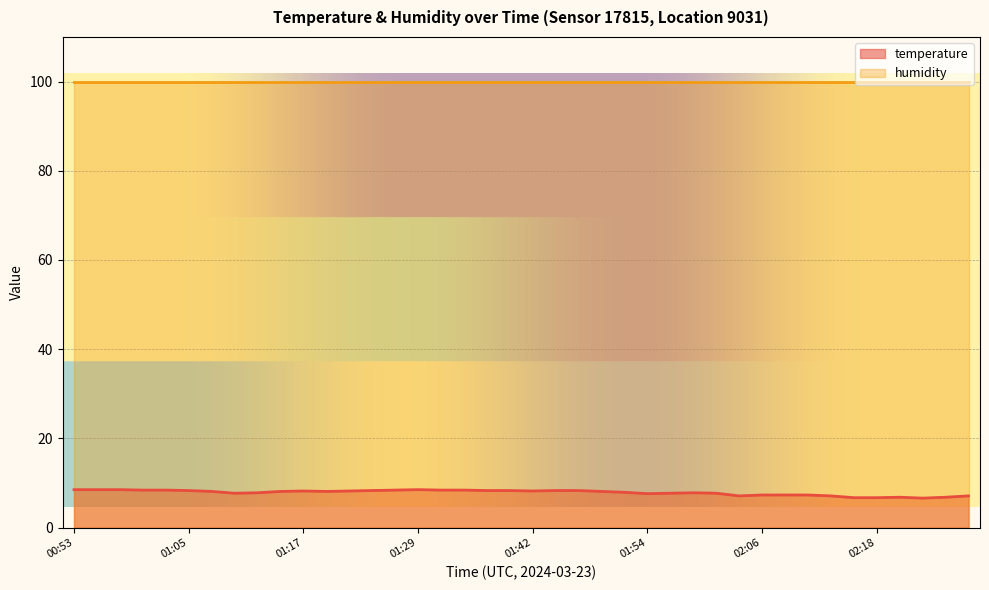

Where does the data first go above 8?

00:53